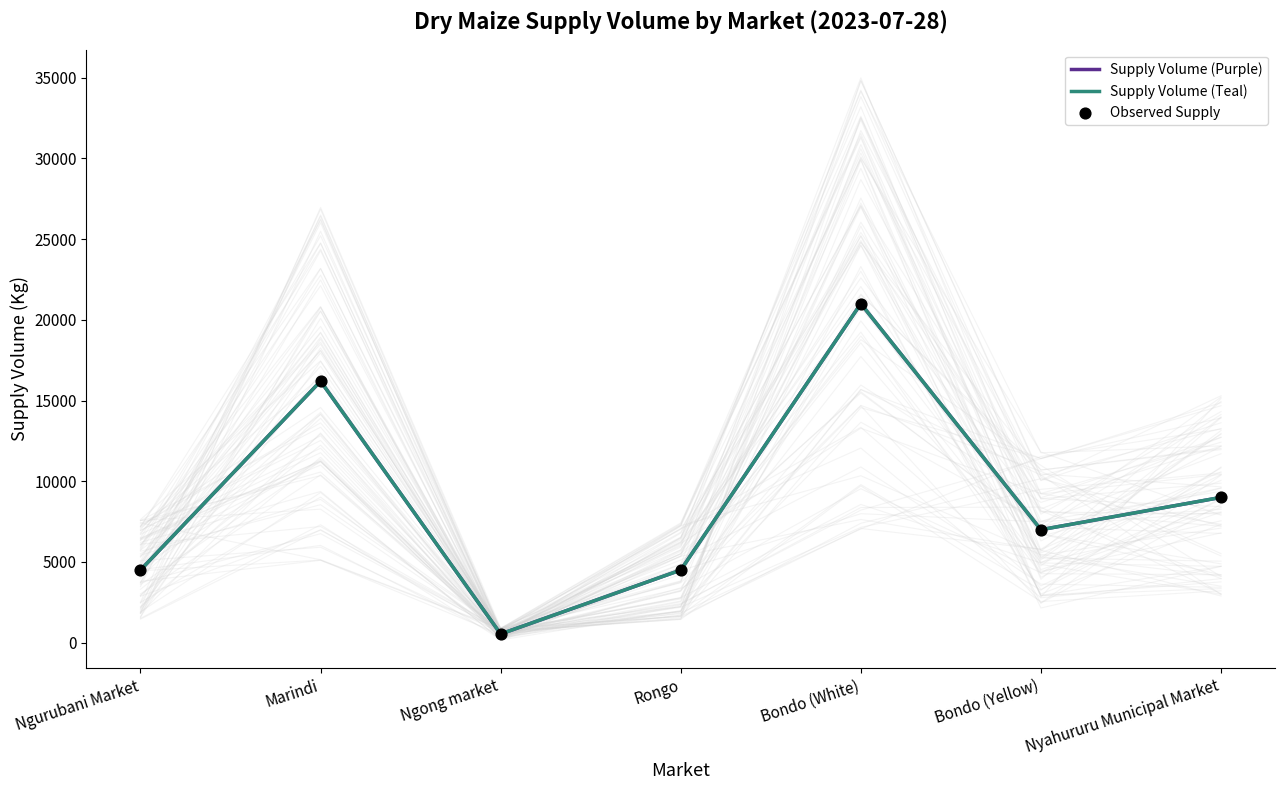

Is the value of Supply Volume (Teal) at Rongo greater than the value of Supply Volume (Purple) at Ngurubani Market?

No